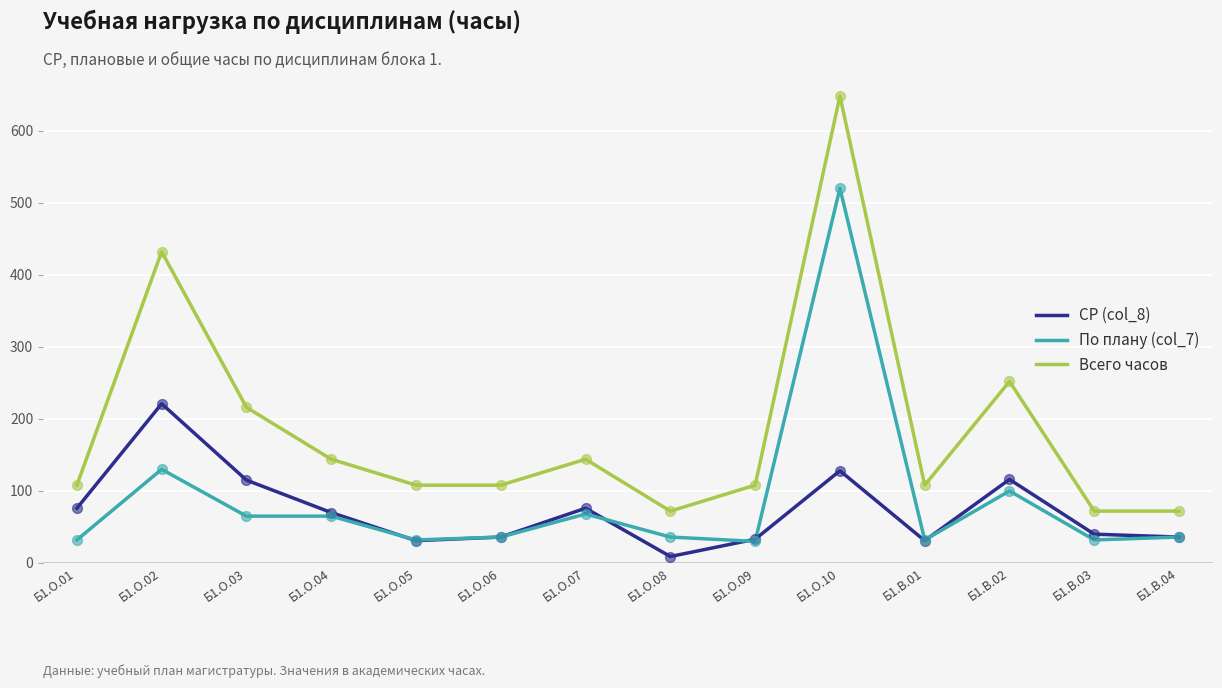

At which category is the sum across all series the highest?

Б1.О.10